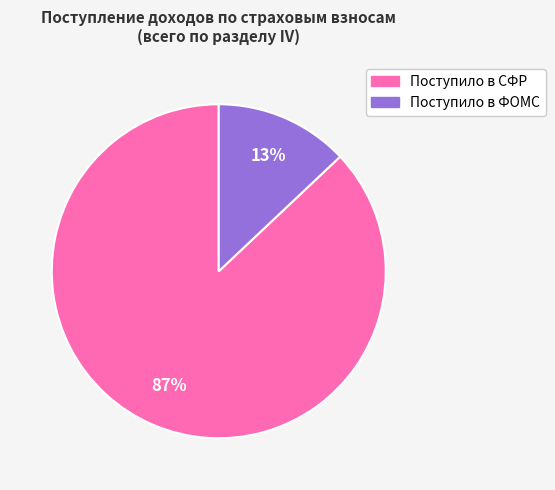

What percentage is the Поступило в ФОМС slice, to the nearest percent?

13%